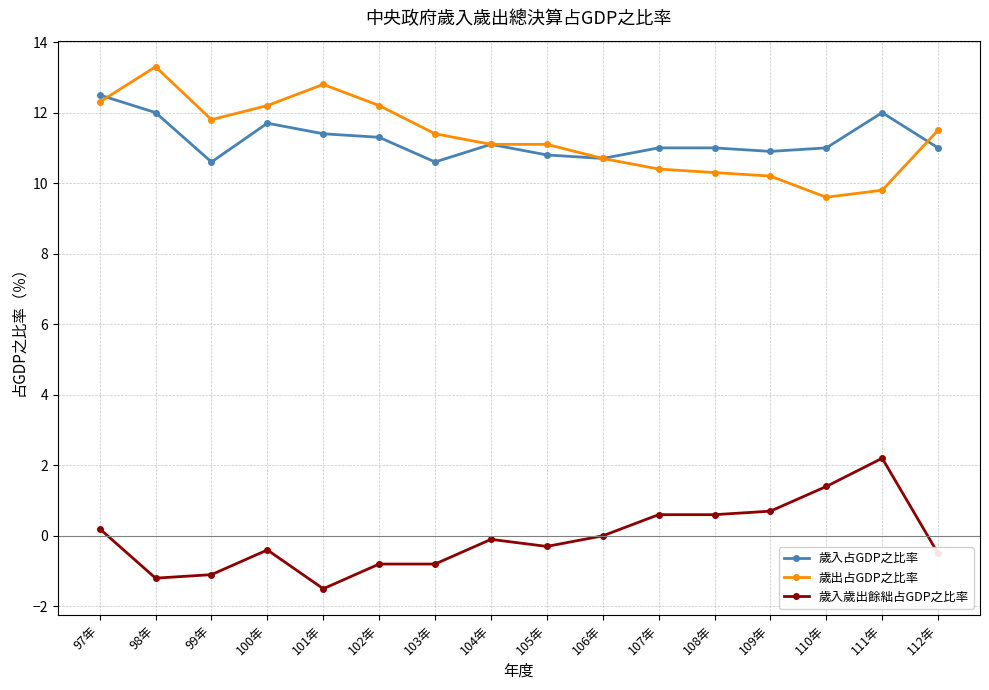

The 歲入占GDP之比率 series shows 18.9 at 101年. True or false?

False